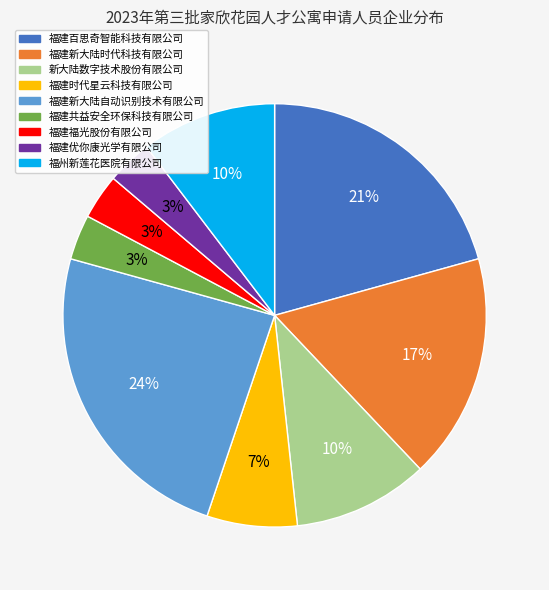

To the nearest percent, what percentage of the pie is 福建时代星云科技有限公司?

7%